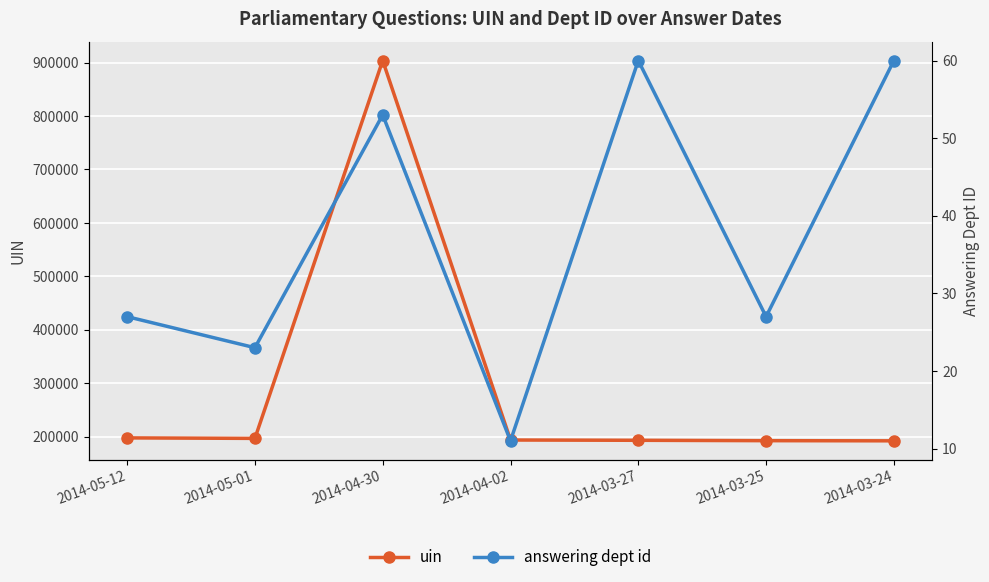

What position from the left is 2014-03-27?

5